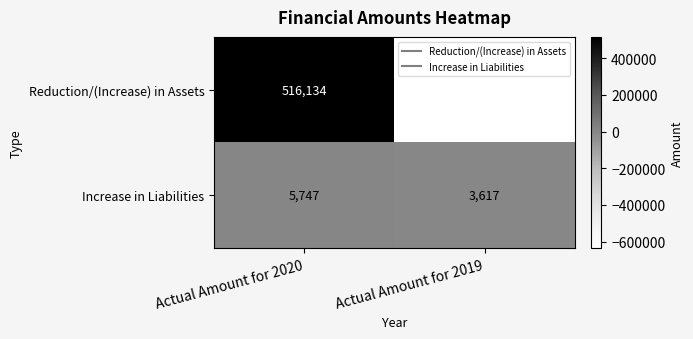

Is it true that Increase in Liabilities equals 1231 at Actual Amount for 2019?

False